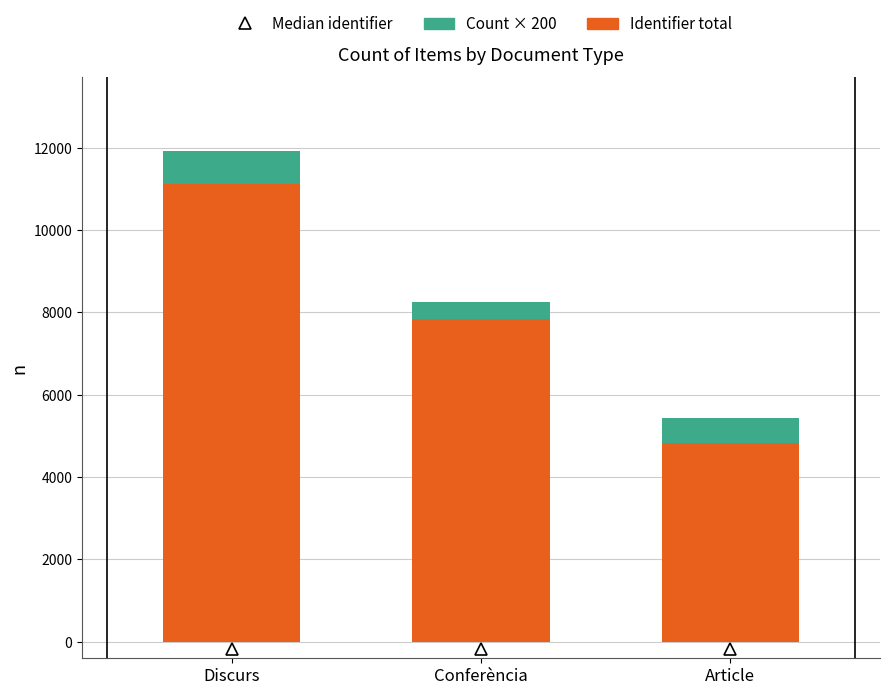

What is the total value across all series at Discurs?

11922